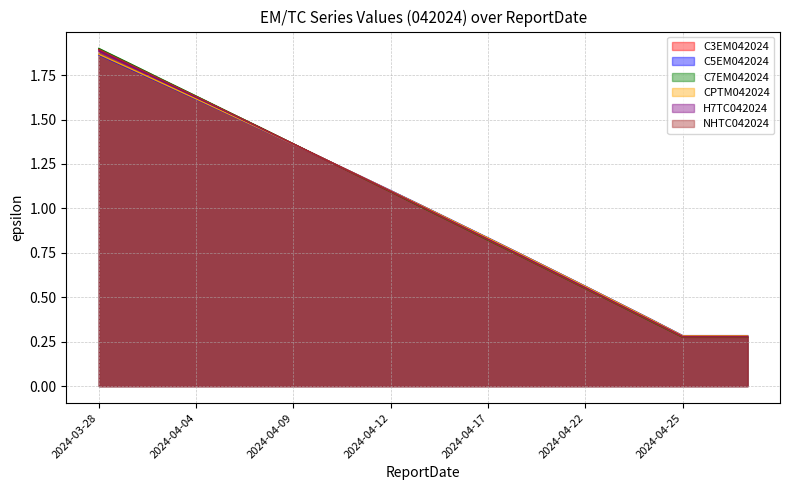

How many series are shown in this chart?

6